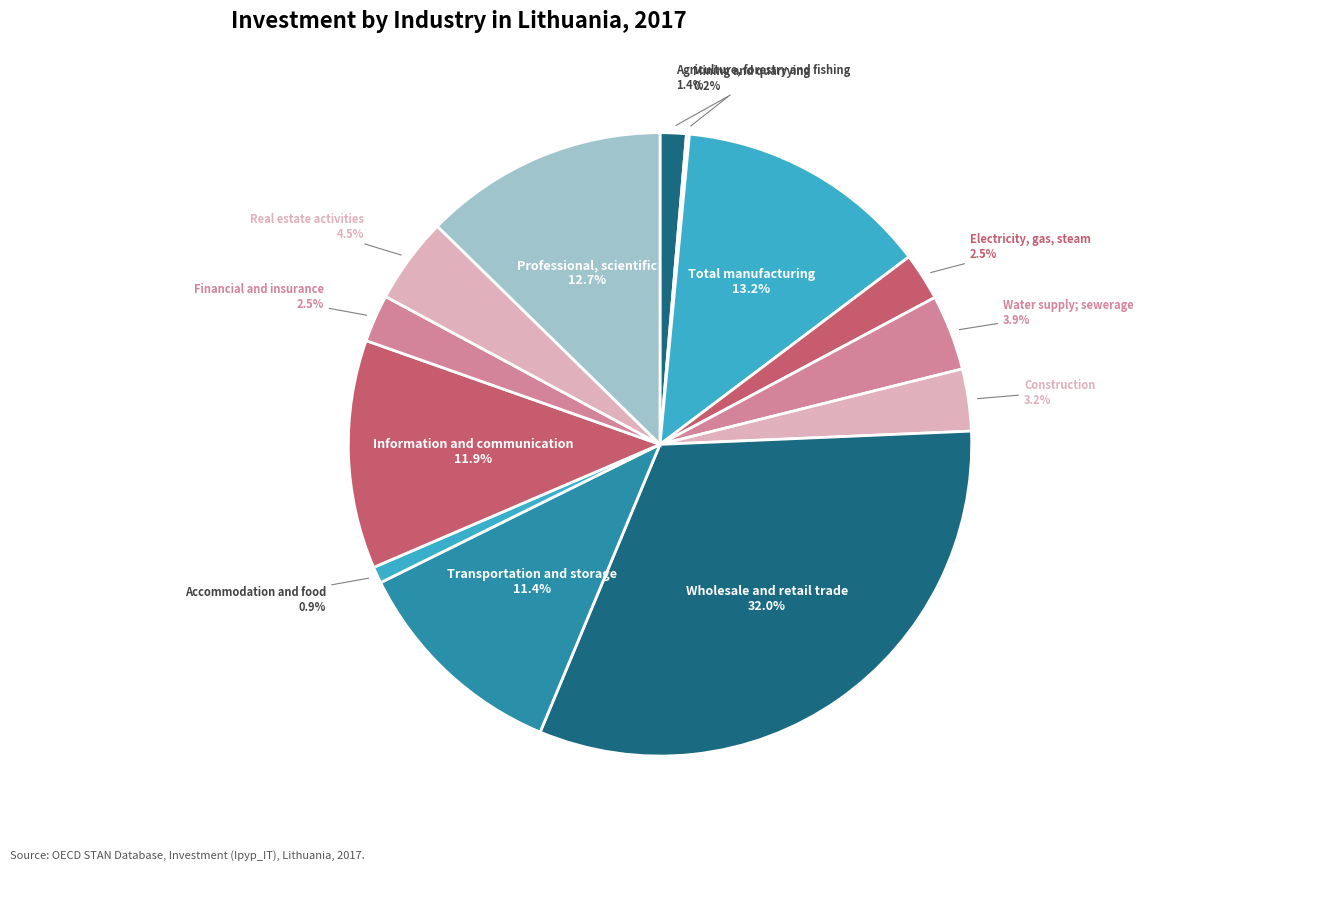

Does any single category account for the majority?

No